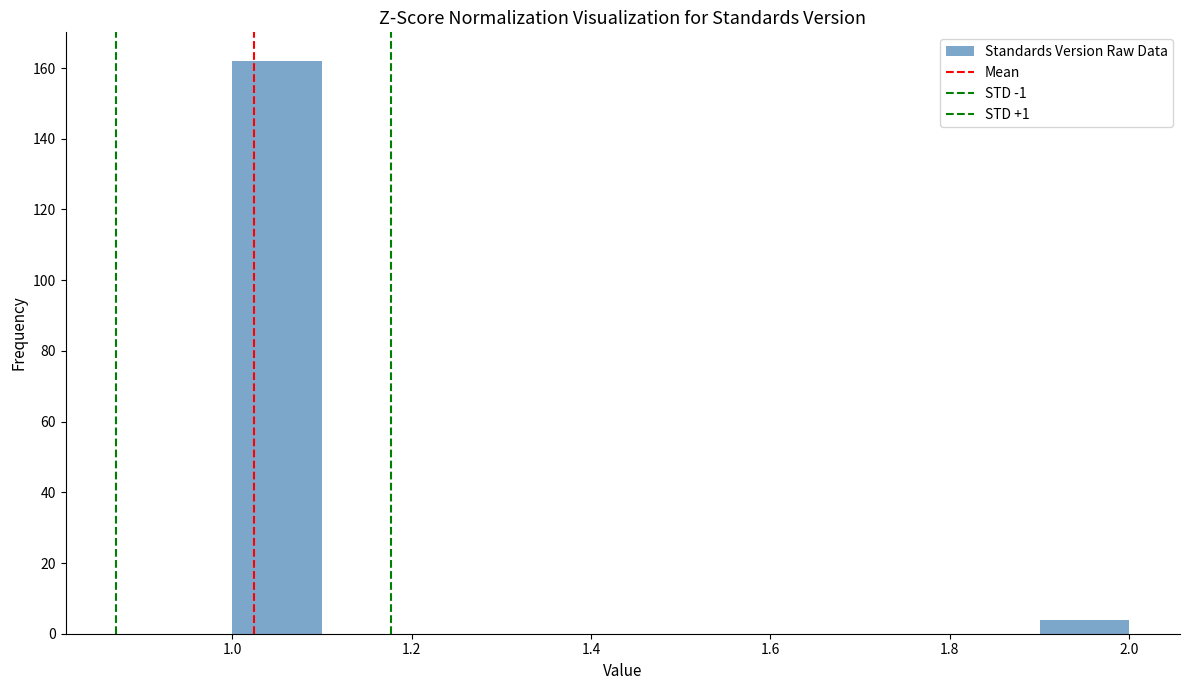

What is the height of the bar covering 1.9 to 2.0 on the x-axis? The values are not printed on the chart, so give them approximately, as read against the axis.

4